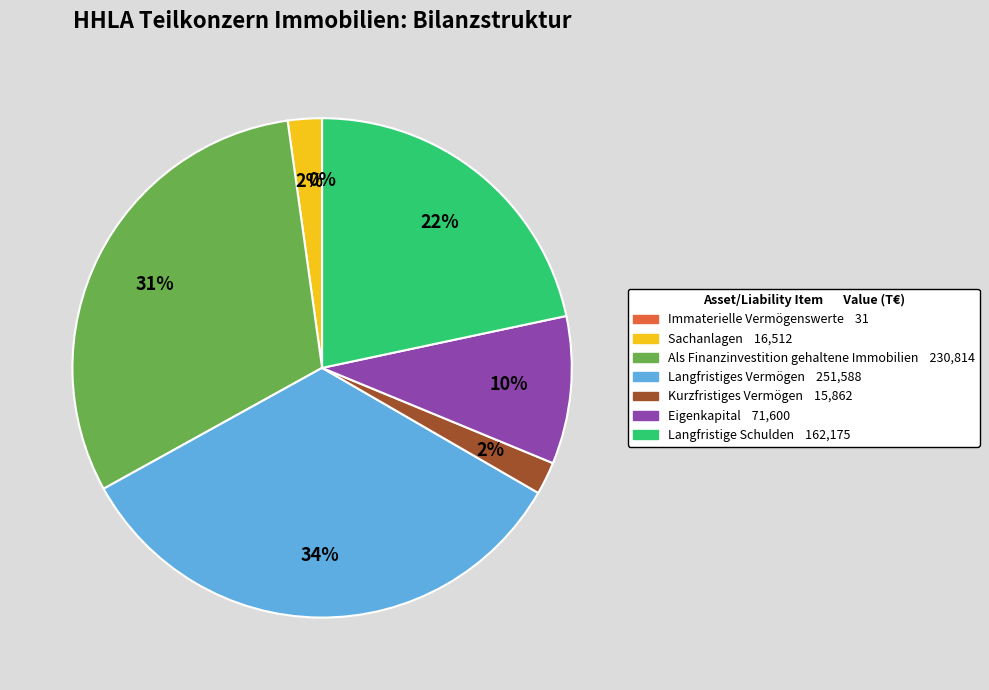

What is the largest slice in the pie chart?

Langfristiges Vermögen